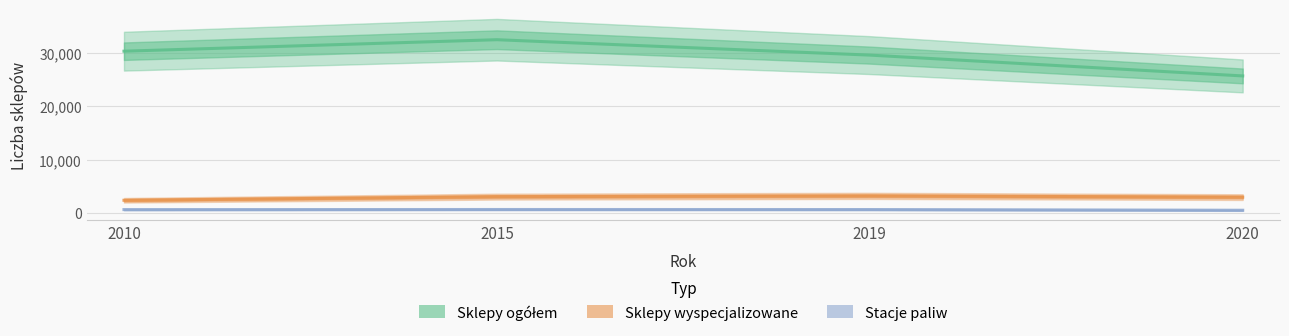

How many lines are shown in the chart?

3